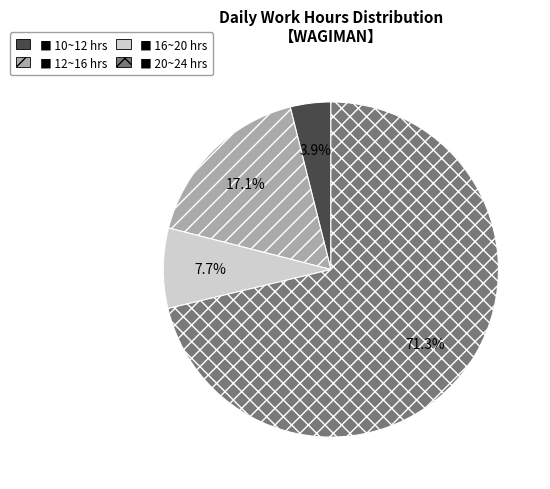

Is there a majority slice in this chart?

Yes